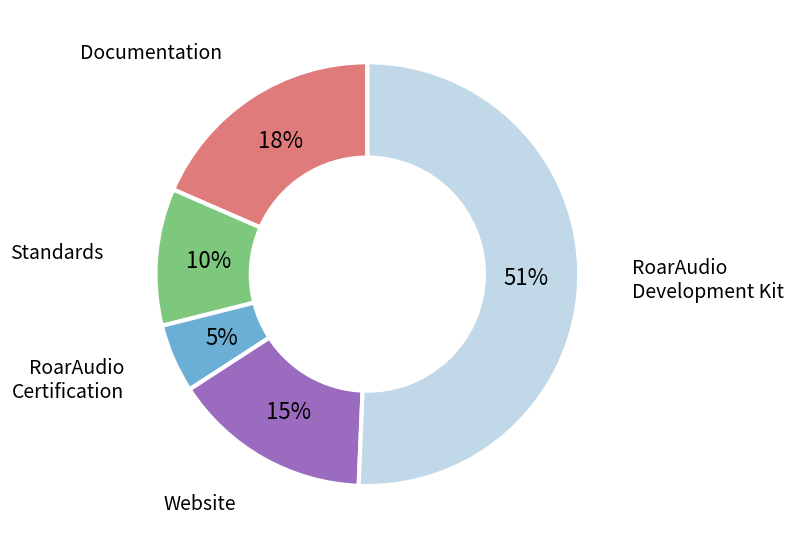

To the nearest percent, what is the average slice percentage?

20%